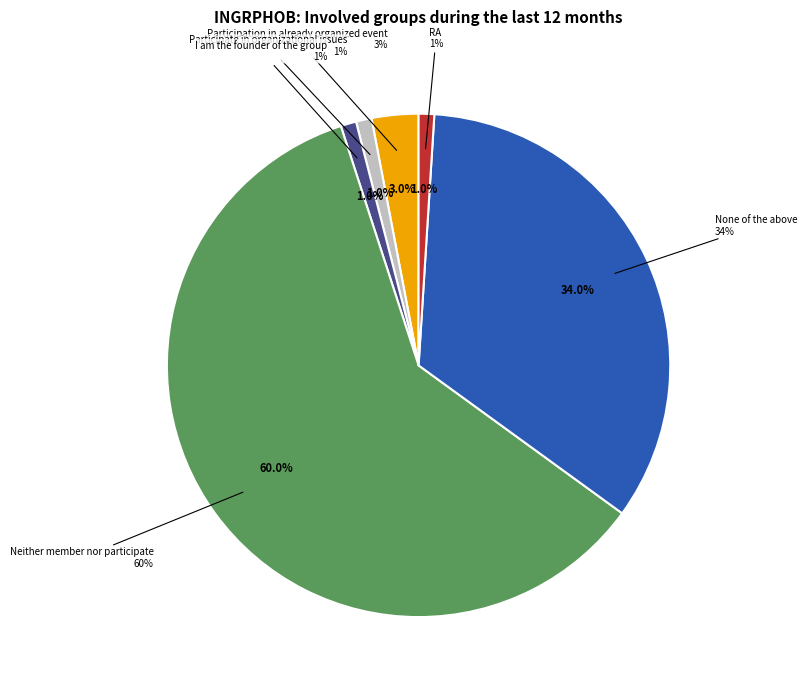

What is the ratio of the value at Participate in organizational issues to the value at RA?

1.0